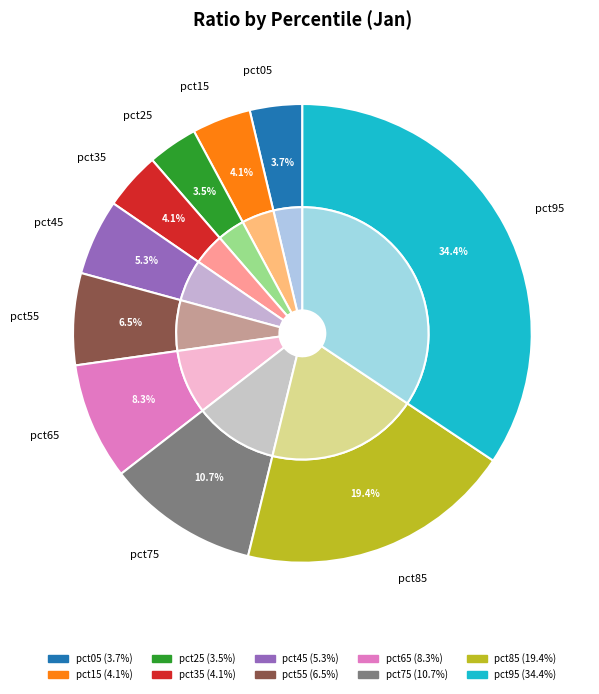

How many slices are in this pie chart?

10